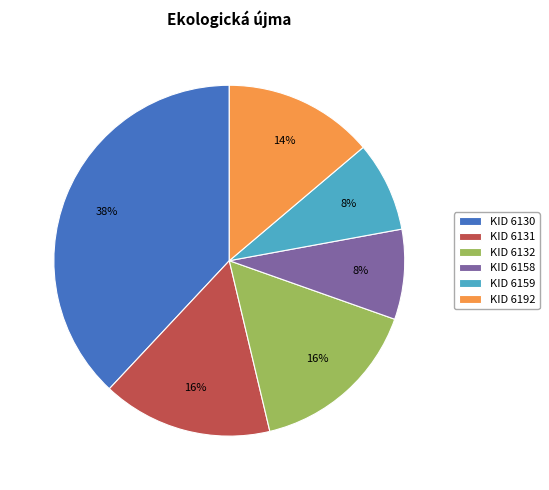

How many slices are in this pie chart?

6